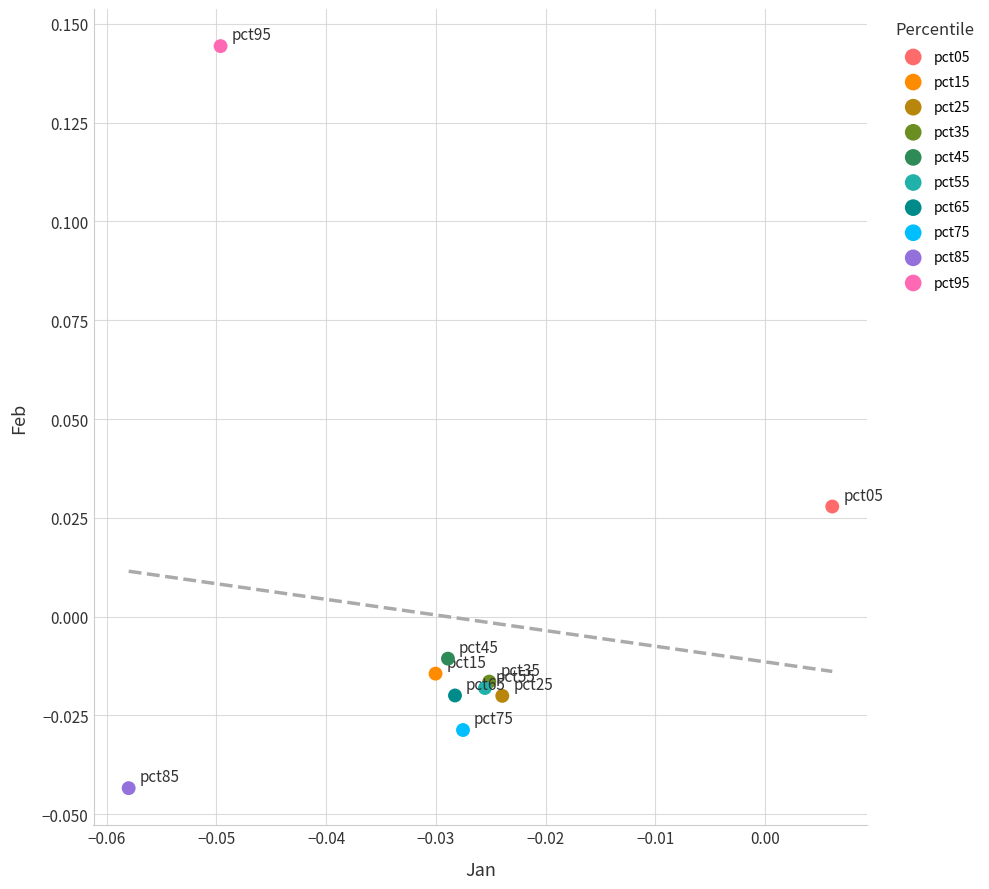

Which series reaches the maximum Y coordinate?

pct95